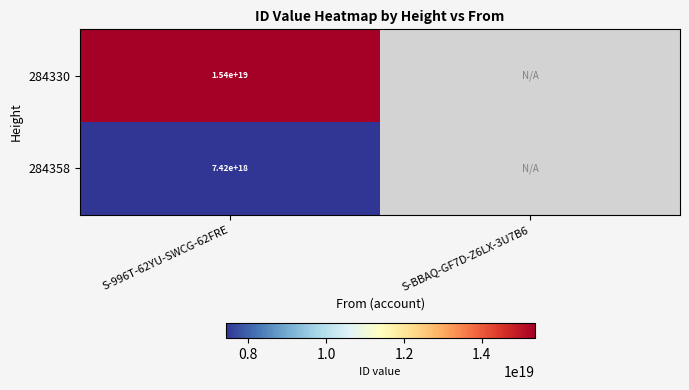

At S-996T-62YU-SWCG-62FRE, list the series in order from largest to smallest.

284330, 284358